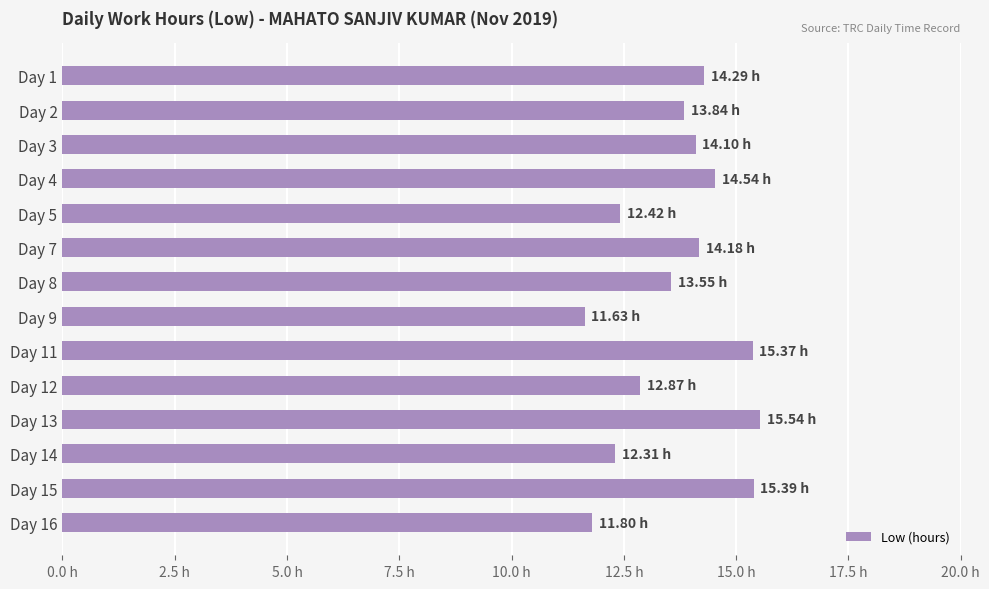

Are the bars horizontal?

Yes